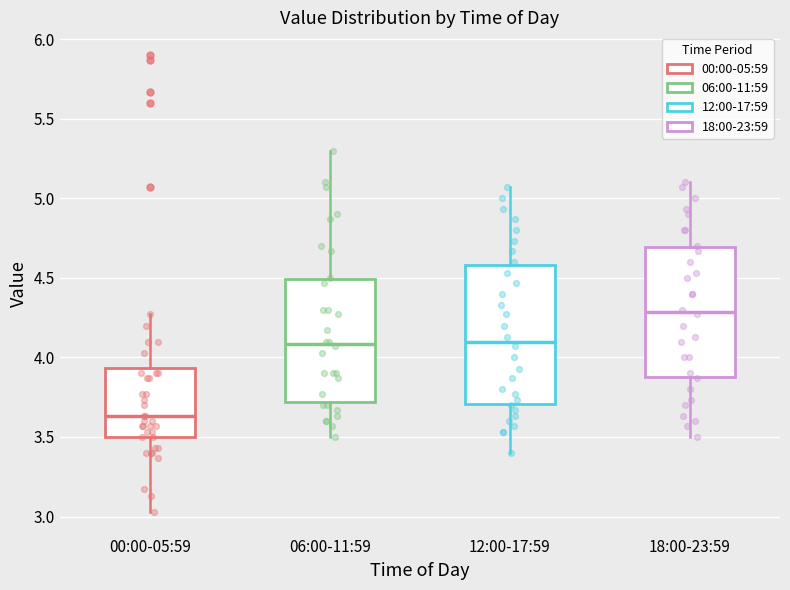

Reading left to right, transcribe this box plot: for each box, give where its median line is, the range the box spans, and where its two whiskers end, as read against the y-axis. The values are not printed on the chart, so give them approximately, as read against the axis.

00:00-05:59: median 3.65, box 3.50 to 3.95, whiskers 3.05 to 4.25
06:00-11:59: median 4.10, box 3.70 to 4.50, whiskers 3.50 to 5.30
12:00-17:59: median 4.10, box 3.70 to 4.60, whiskers 3.40 to 5.05
18:00-23:59: median 4.30, box 3.90 to 4.70, whiskers 3.50 to 5.10